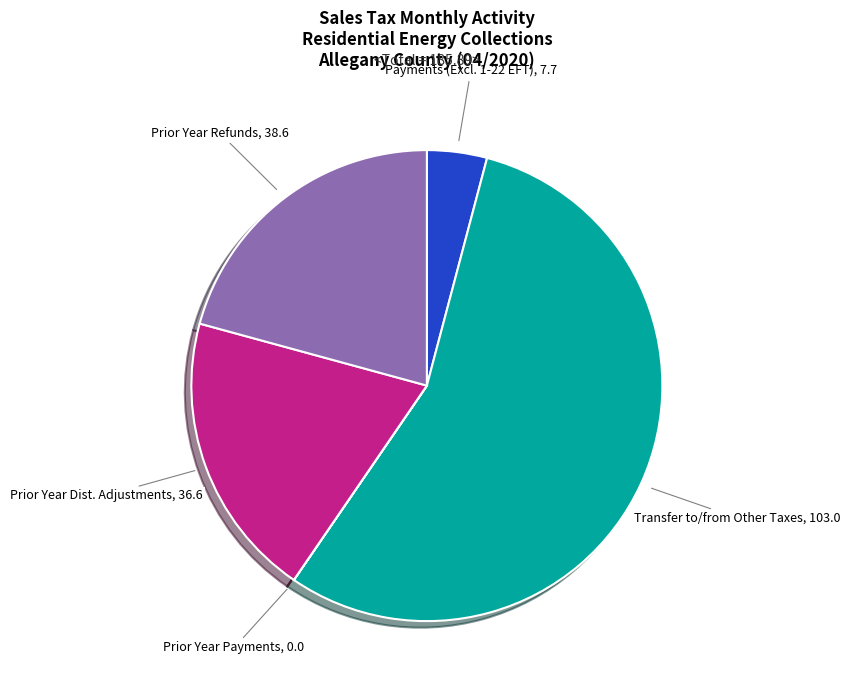

Is there any slice that represents more than half of the pie?

Yes